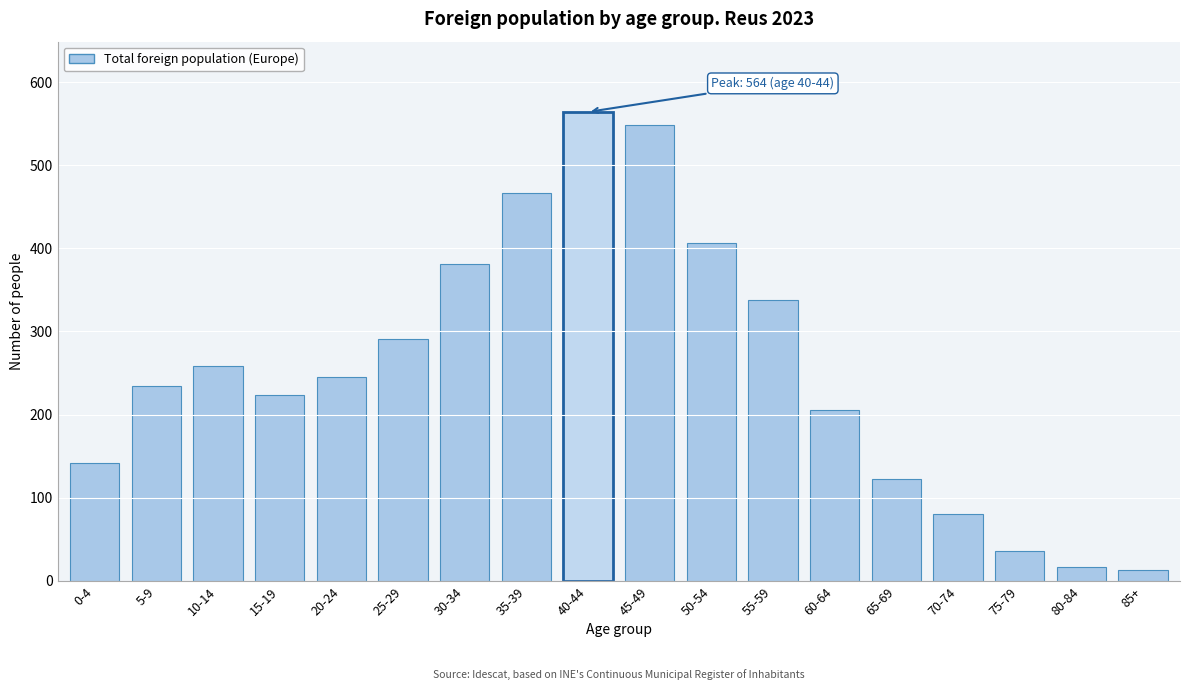

Reading left to right, extract all data points from this chart.

0-4=142	5-9=235	10-14=259	15-19=223	20-24=245	25-29=291	30-34=381	35-39=467	40-44=564	45-49=548	50-54=406	55-59=338	60-64=205	65-69=122	70-74=80	75-79=36	80-84=17	85+=13